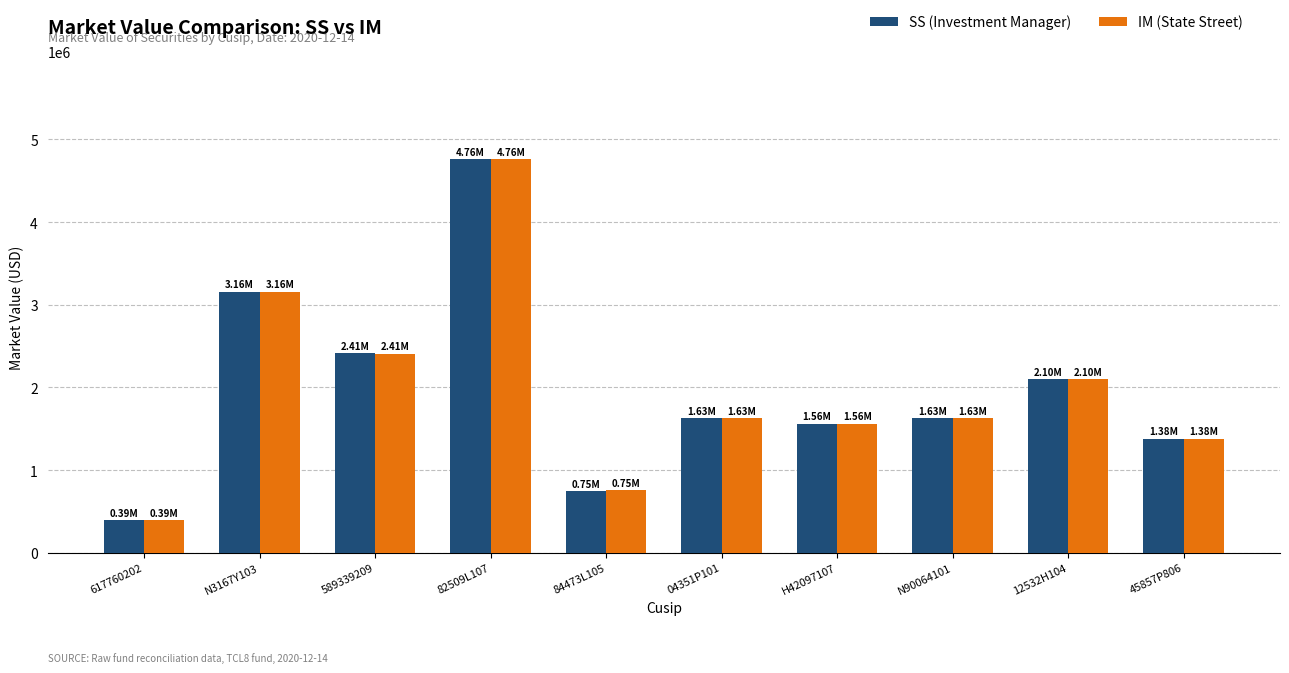

What is the label of the 4th bar from the right?

H42097107